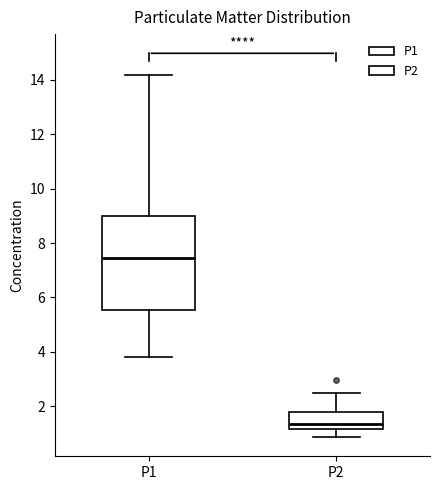

Reading left to right, read every box against the y-axis: the position of its median line, the range the box covers, and the ends of its whiskers. The values are not printed on the chart, so give them approximately, as read against the axis.

P1: median 7.4, box 5.6 to 9.0, whiskers 3.8 to 14.2
P2: median 1.4, box 1.2 to 1.8, whiskers 0.8 to 2.6